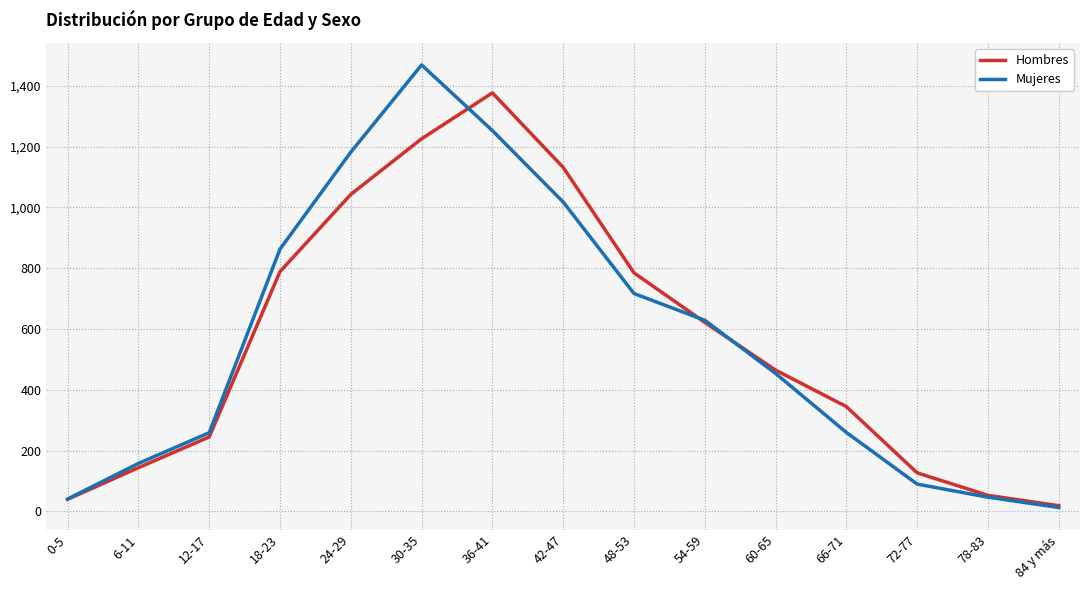

Between 18-23 and 24-29, which series saw the biggest shift?

Mujeres